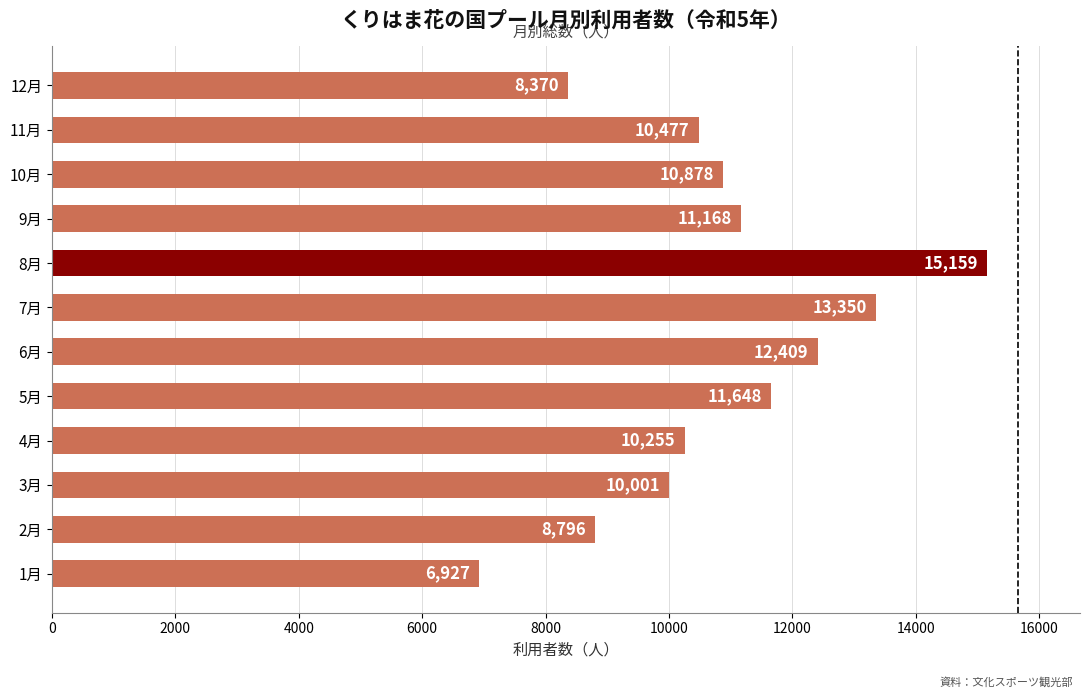

How many values are below 10878?

6